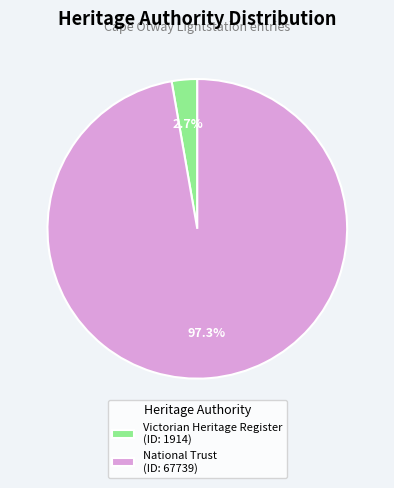

Which category has the smallest portion of the pie?

Victorian Heritage Register (ID: 1914)